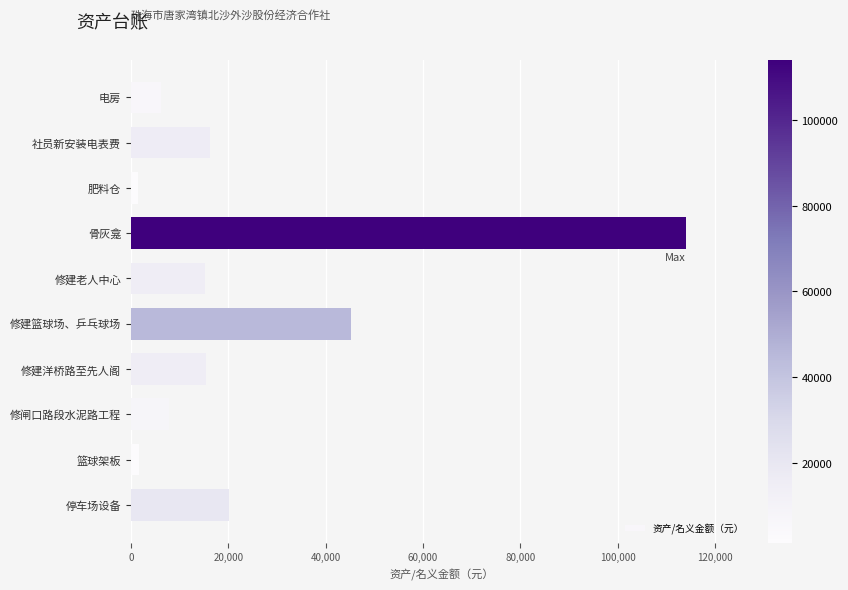

Where is the data nearest to the value 57755?

修建篮球场、乒乓球场